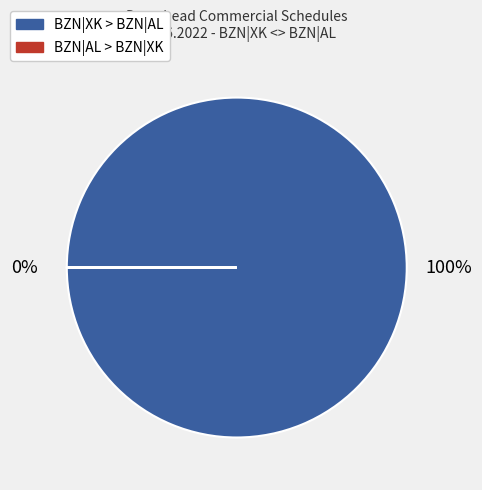

Between 6 and 10, which series saw the biggest shift?

BZN|XK > BZN|AL